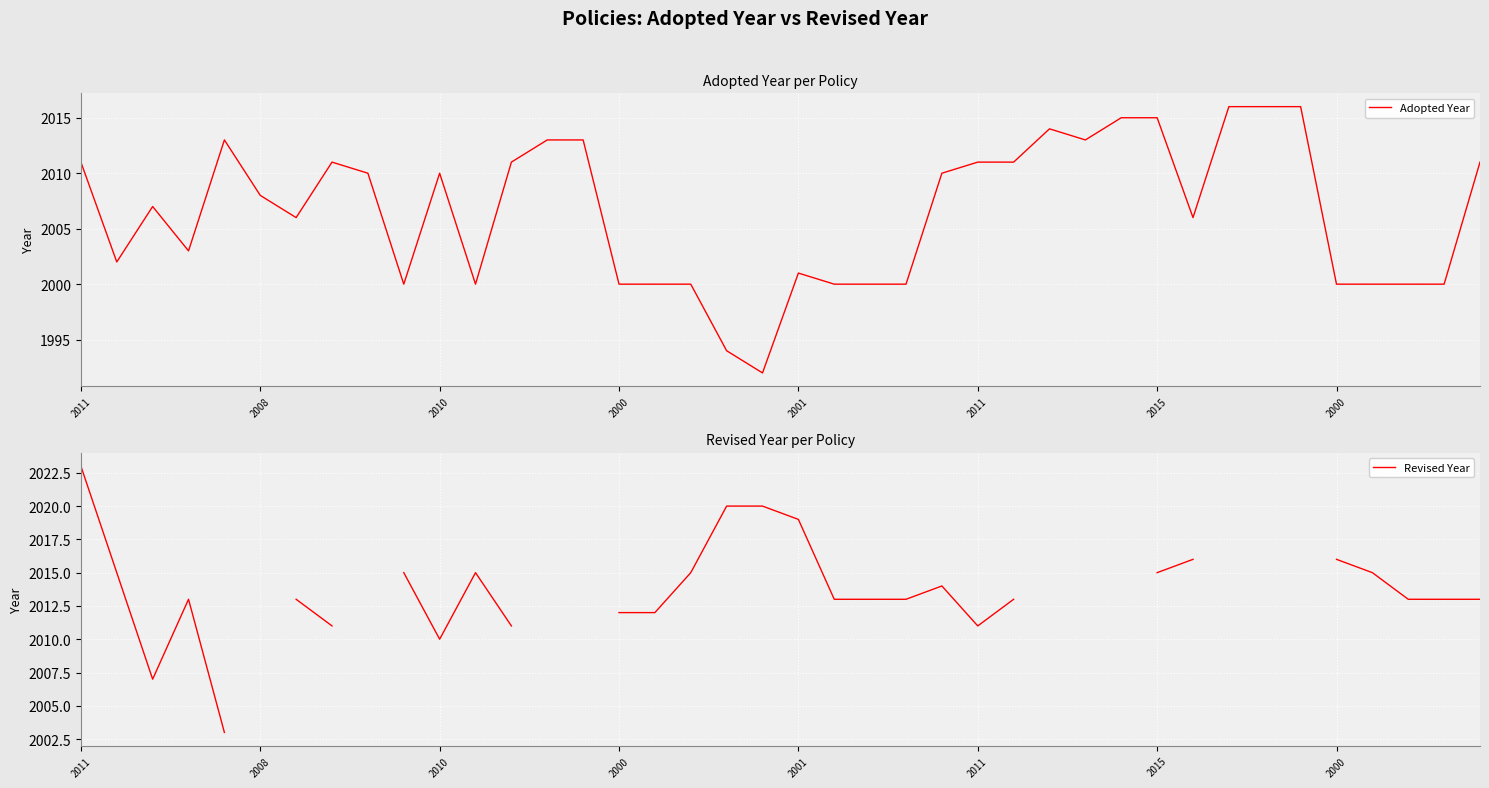

What is the approximate value of Revised Year at 9?

2015.0